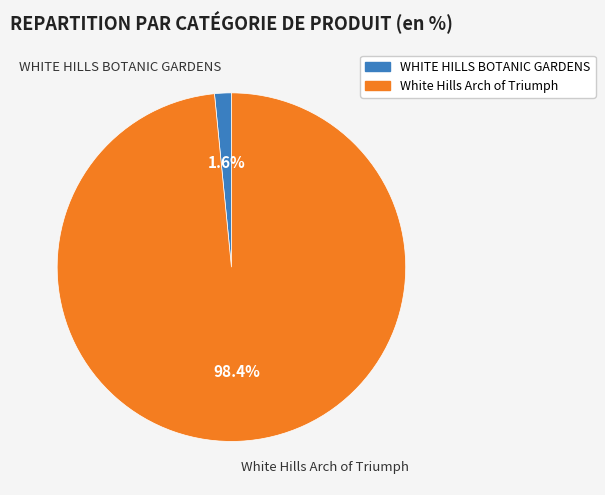

Which category has the biggest portion of the pie?

White Hills Arch of Triumph